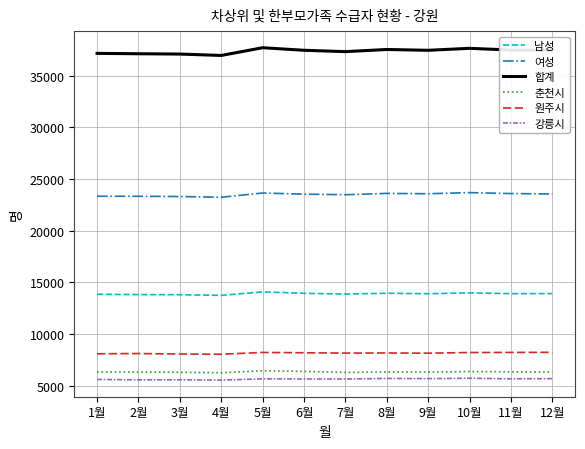

What is the total value across all series at 4월?

93714